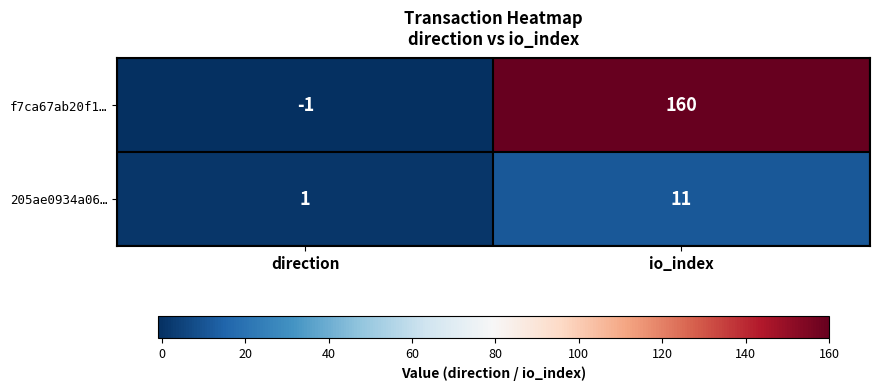

What is the greatest value displayed?

160